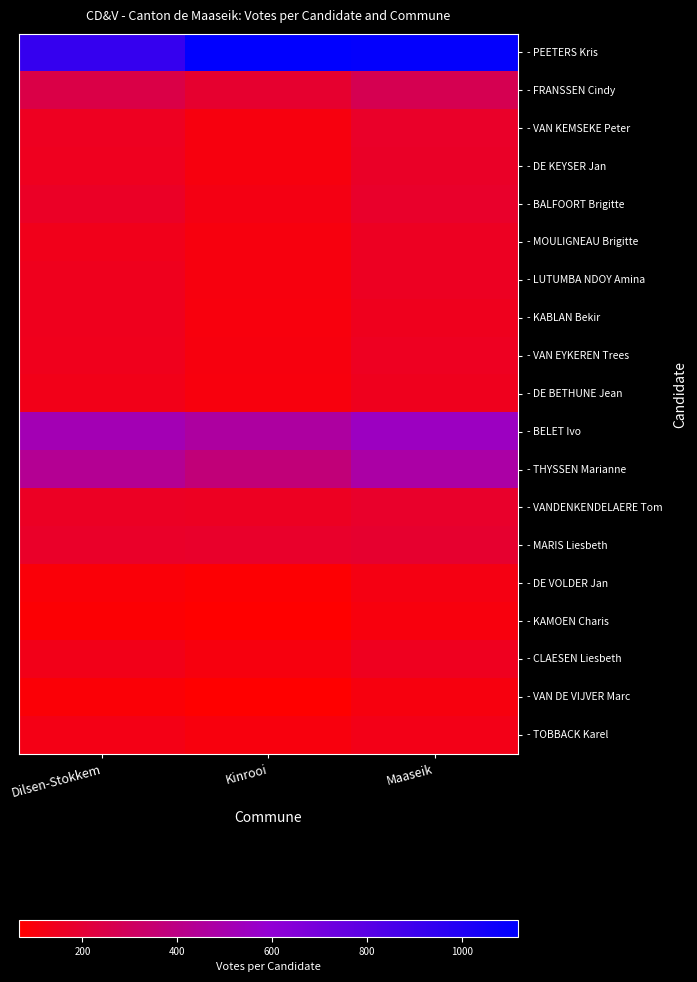

What is the maximum value shown in the chart?

1117